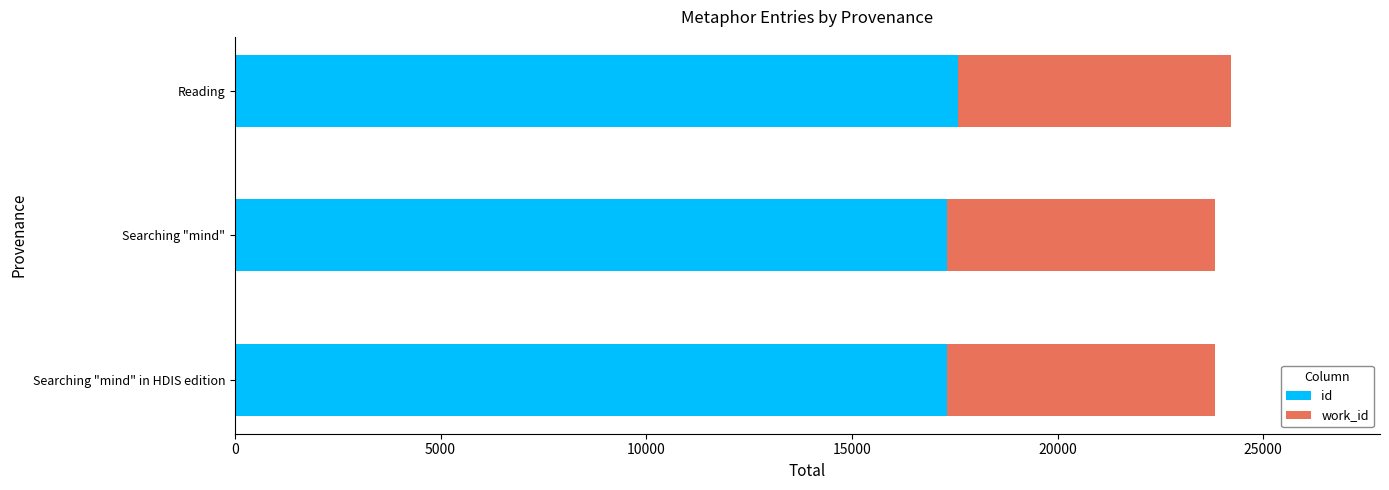

What is the sum of all id values?

52205